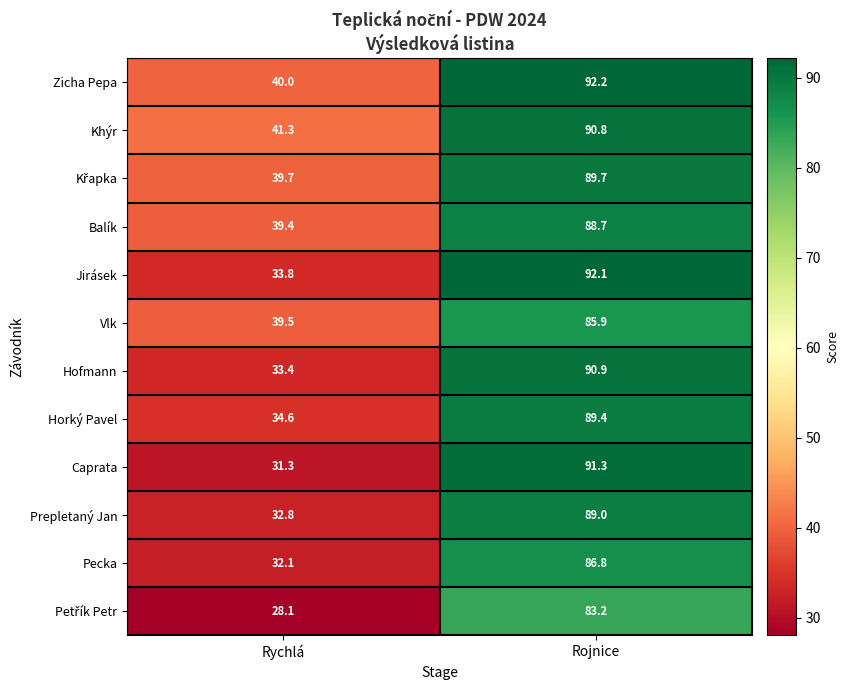

What is the difference between the Pecka values at Rychlá and Rojnice?

54.7